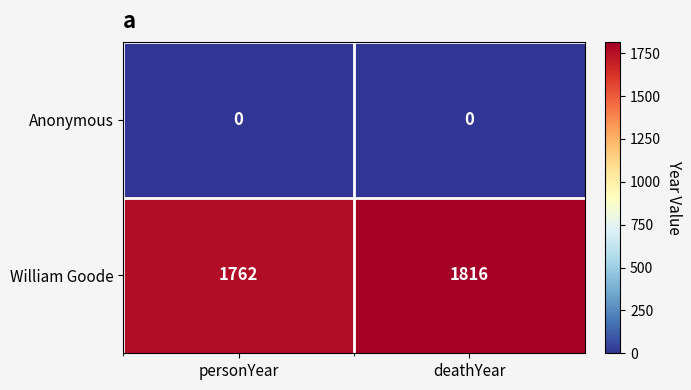

What value does the William Goode series have at personYear, to the nearest 10?

1760